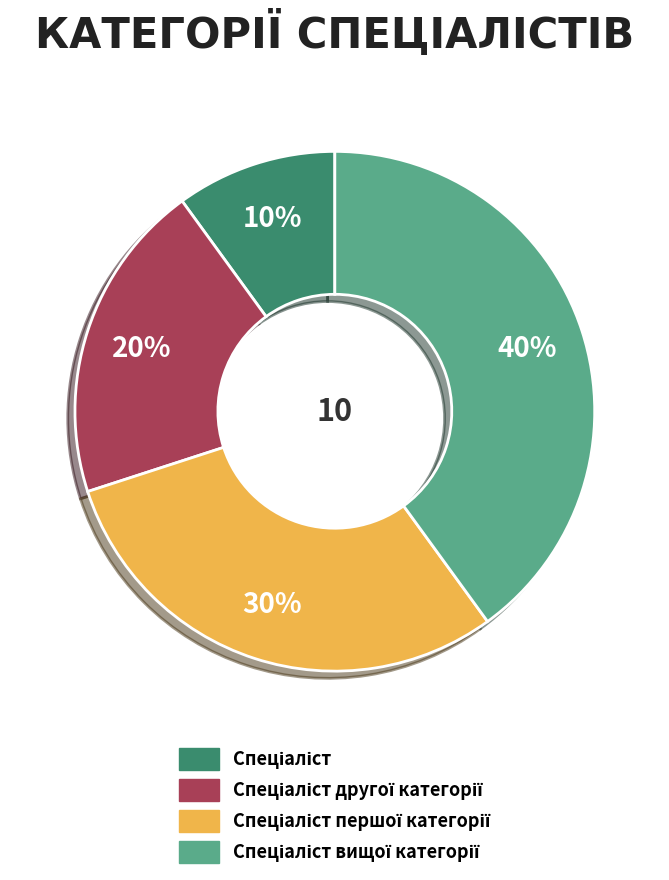

To the nearest percent, what is the average slice percentage?

25%